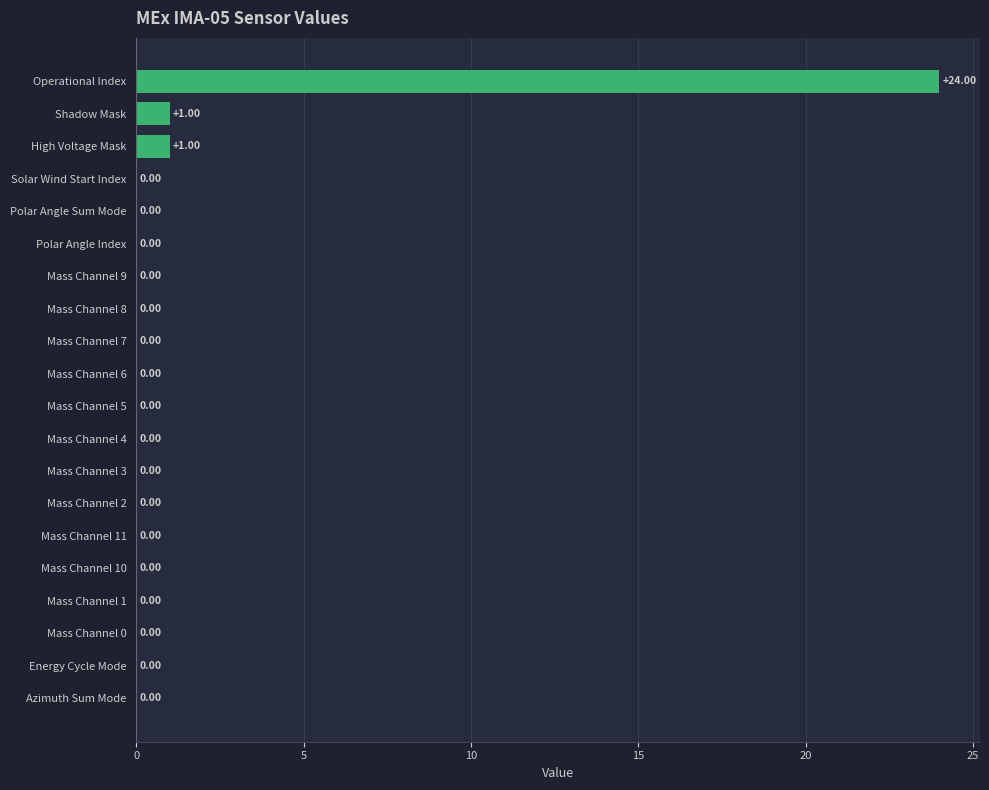

What is the sum of all values?

26